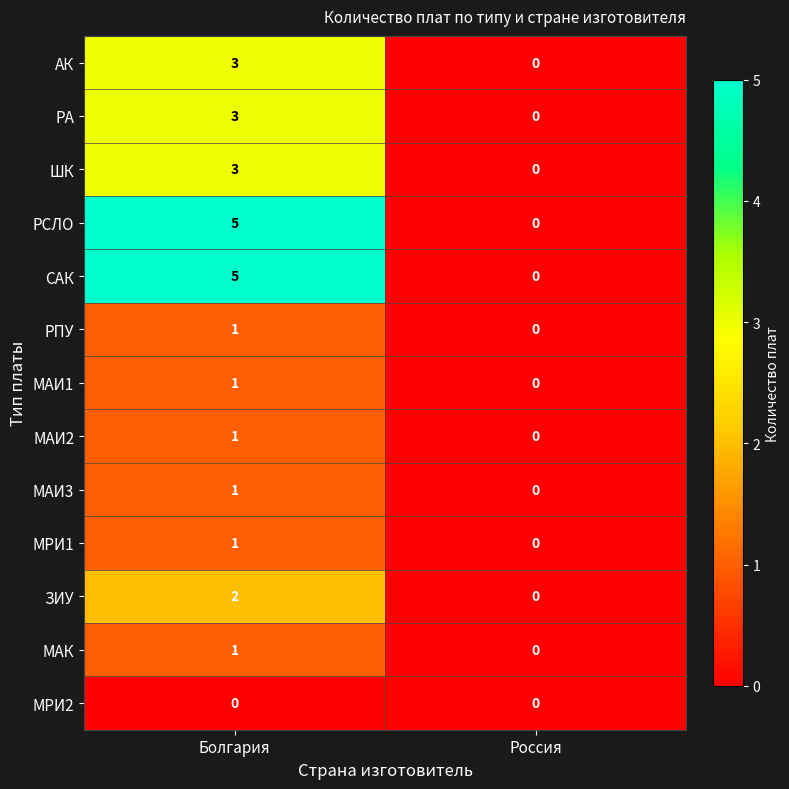

Read the АК value at Болгария.

3